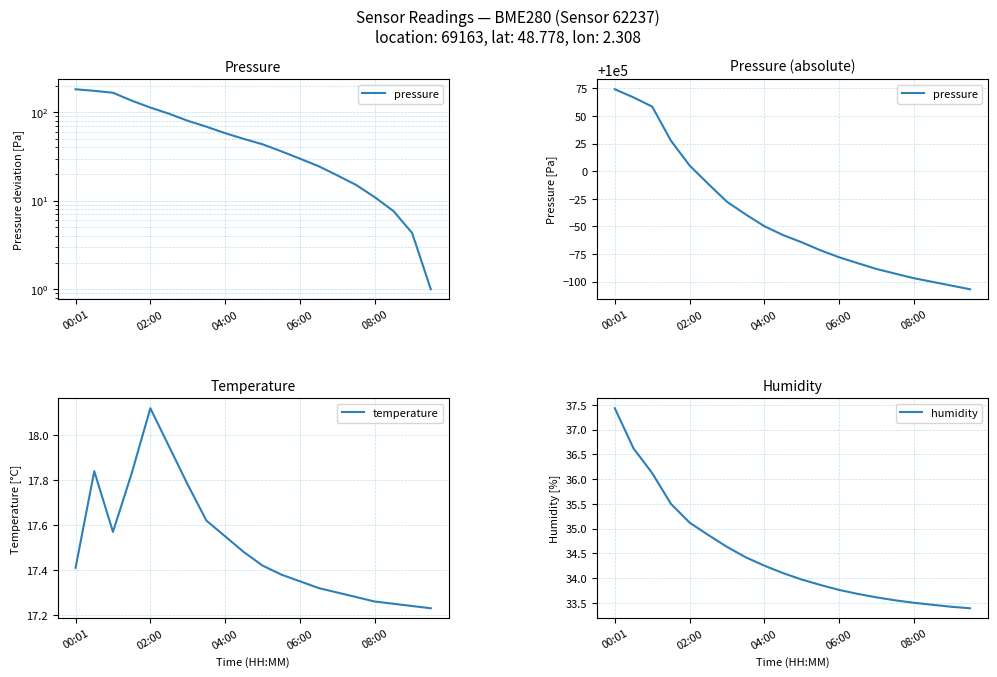

Rank the series at 04:00 from highest to lowest value.

pressure, humidity, temperature